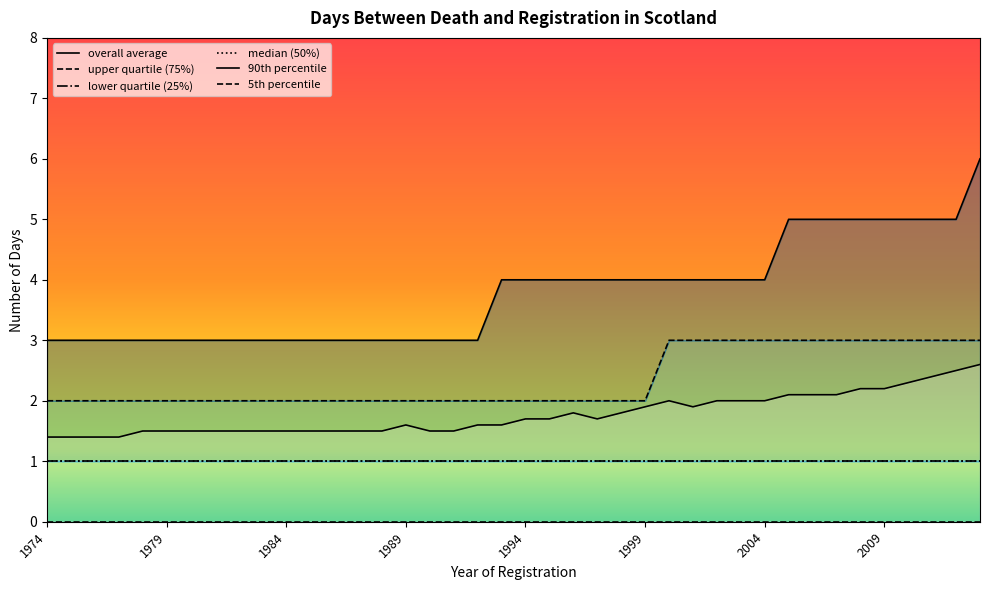

What is the label of the 2nd point from the left?

1979